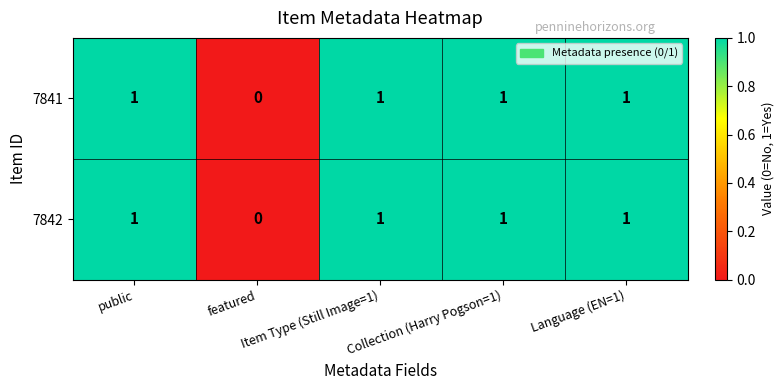

What is the sum of all 7842 values?

4